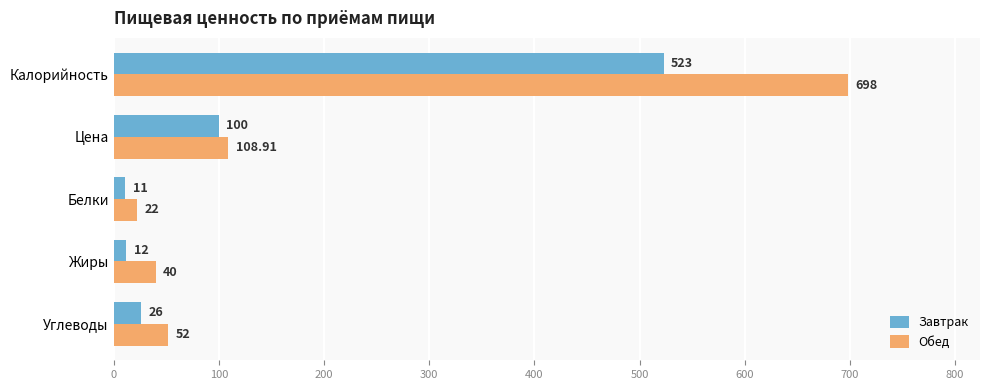

Which category has the lowest value across all series?

Белки